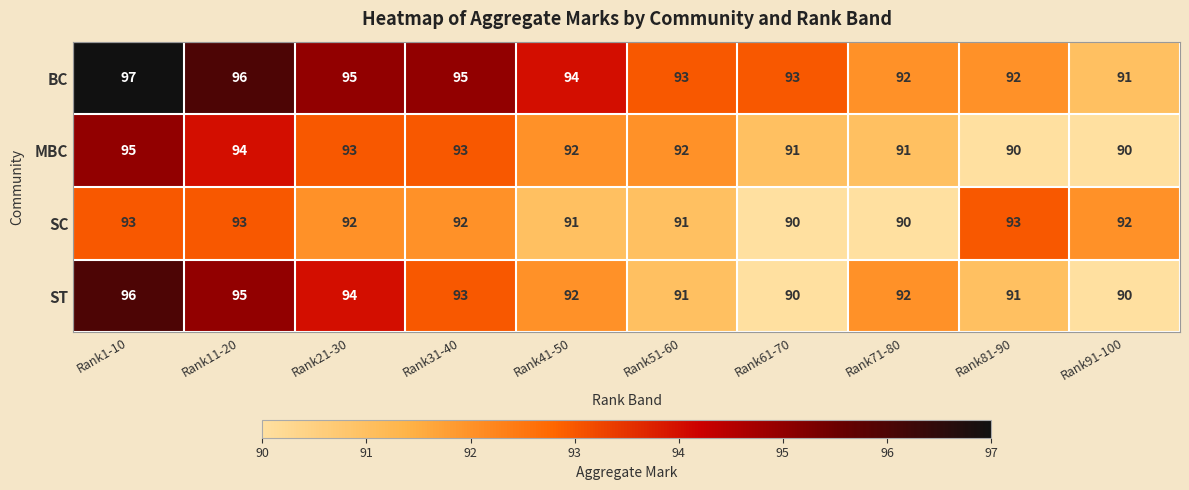

At which category does the chart reach its peak across all series?

Rank1-10